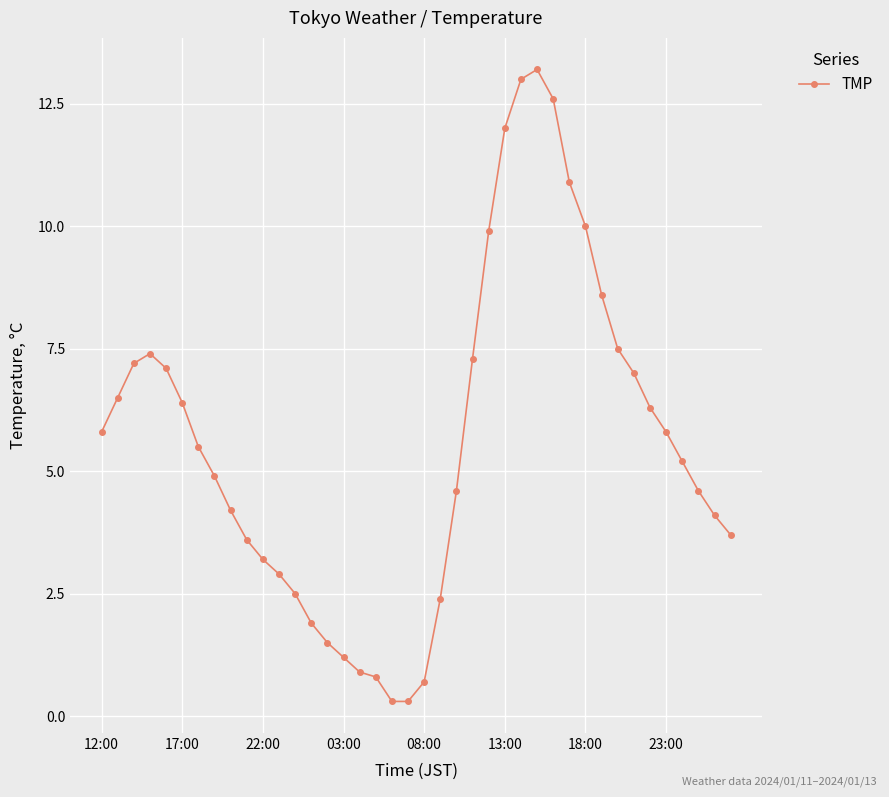

What is the difference between the maximum and minimum values?

12.9